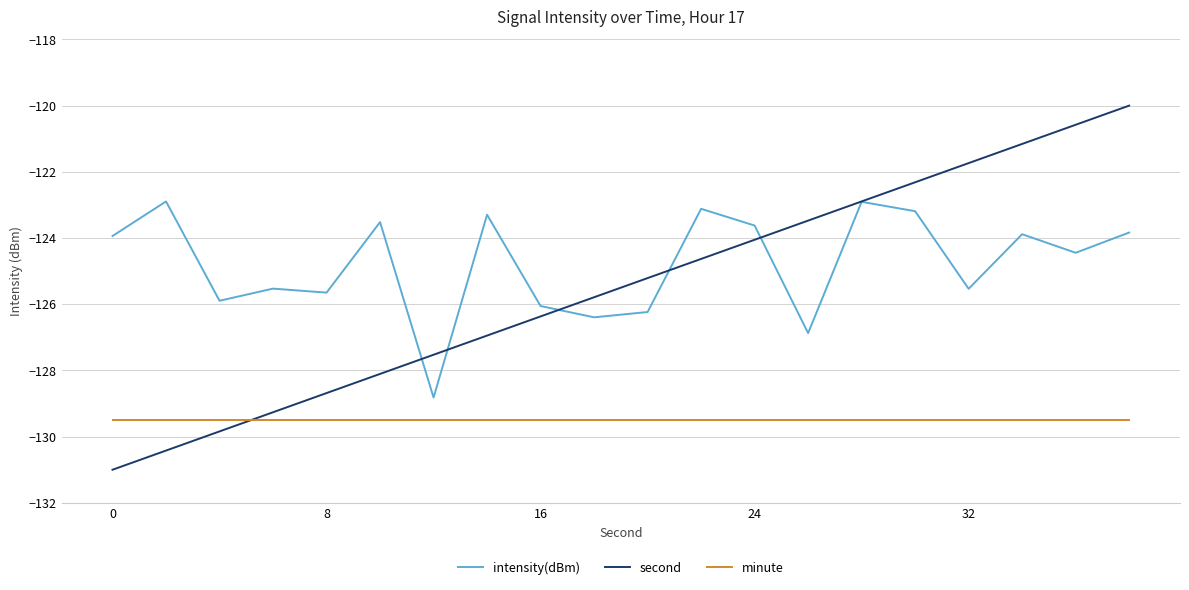

Which series has the largest total across all categories?

intensity(dBm)